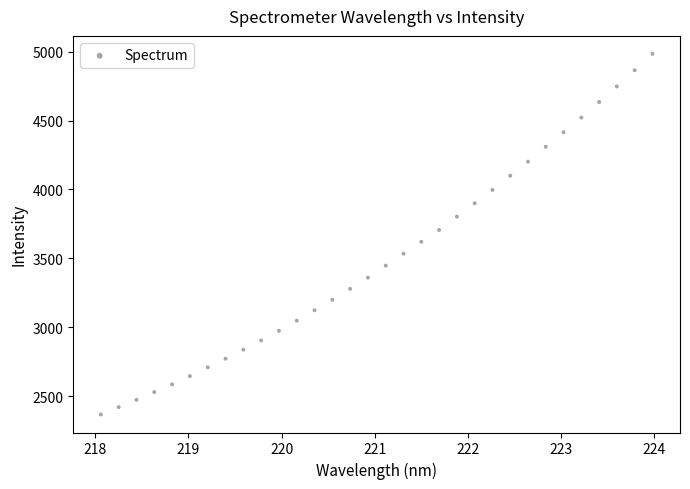

What is the range of Y values (max minus min)?

2617.0